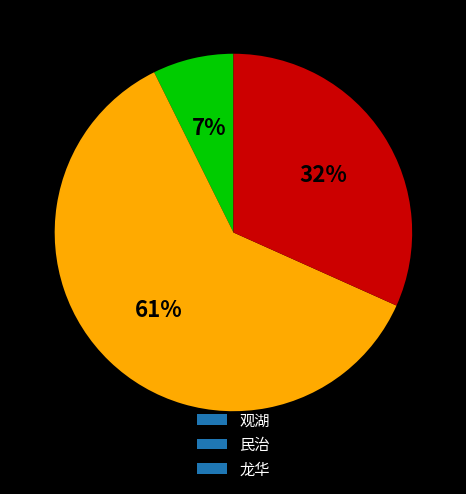

To the nearest percent, what is the difference between the largest and smallest slice percentages?

54%